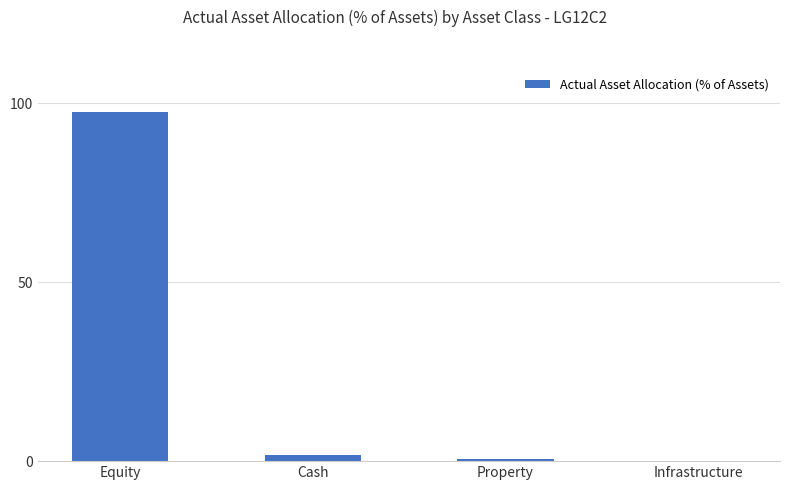

Are the bars horizontal?

No